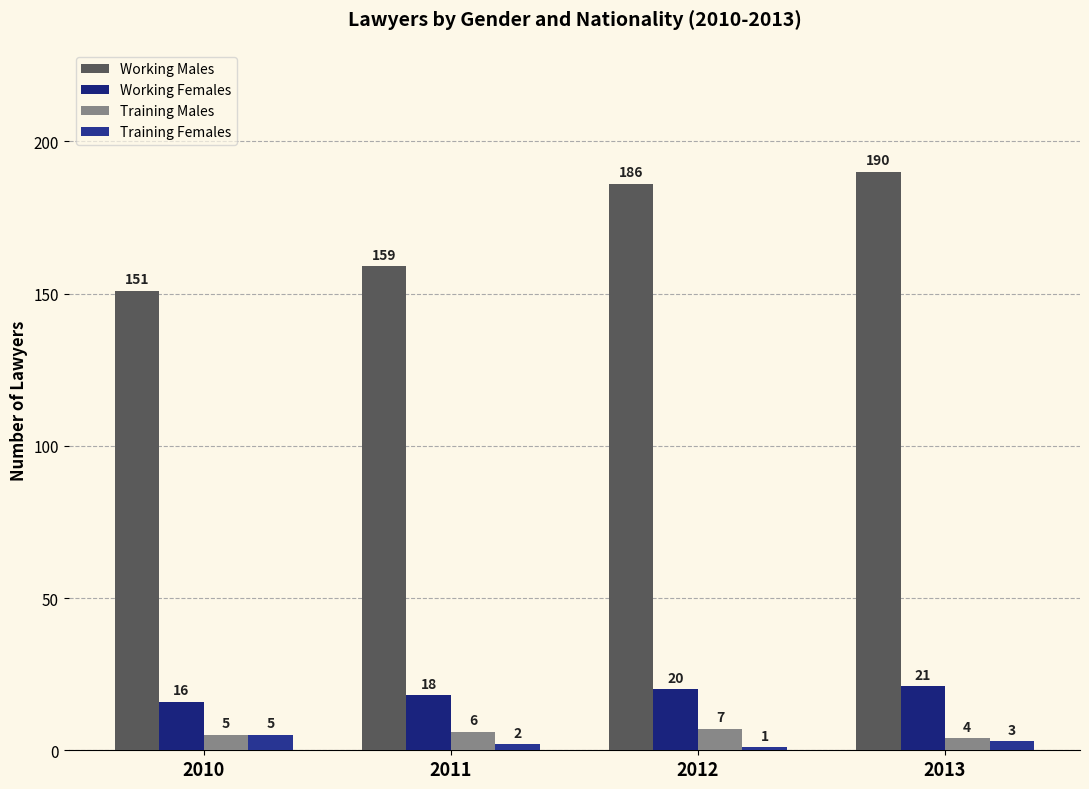

Which category has the lowest value in the Working Males series?

2010